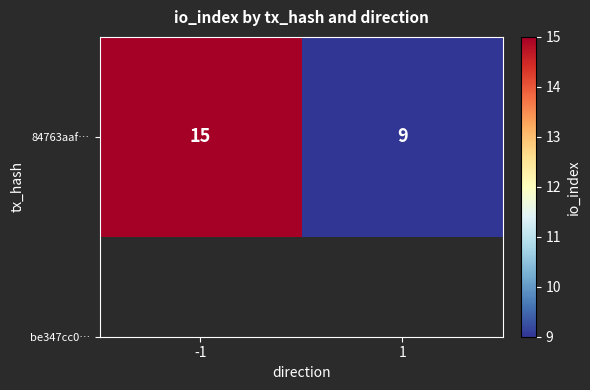

List the labels in order of value, largest first.

-1, 1